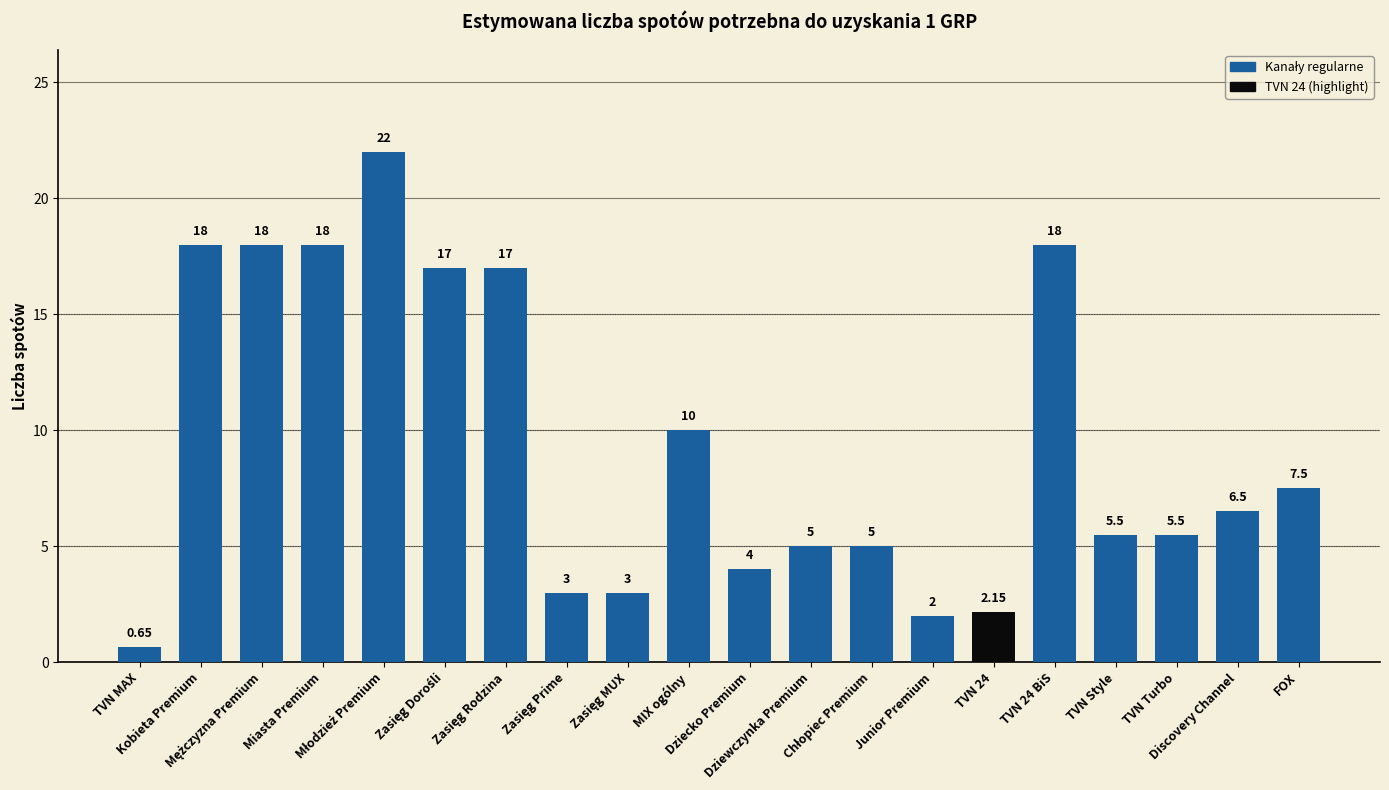

True or false: the data shows 1.3 at TVN Turbo.

False